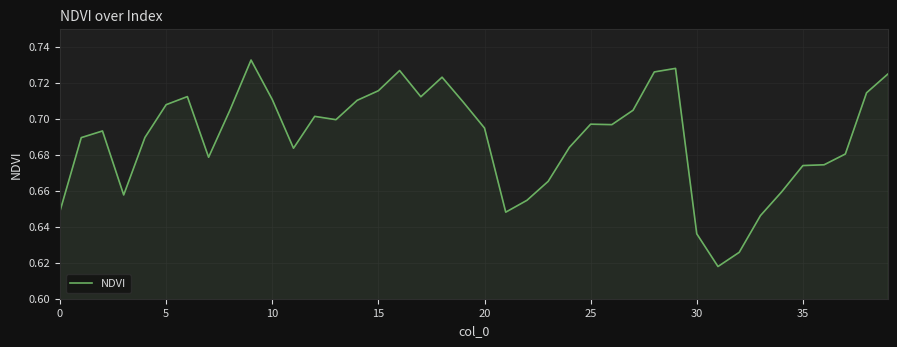

True or false: the data has more than 2 interior local peaks.

True